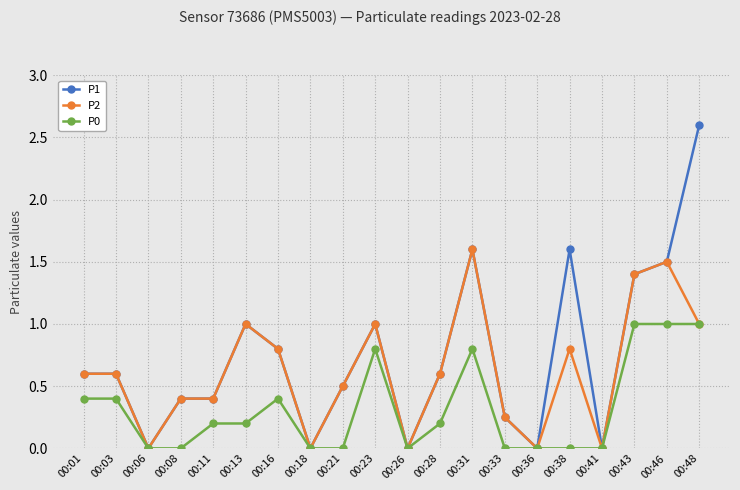

Rank the series by their maximum value, from highest to lowest.

P1, P2, P0